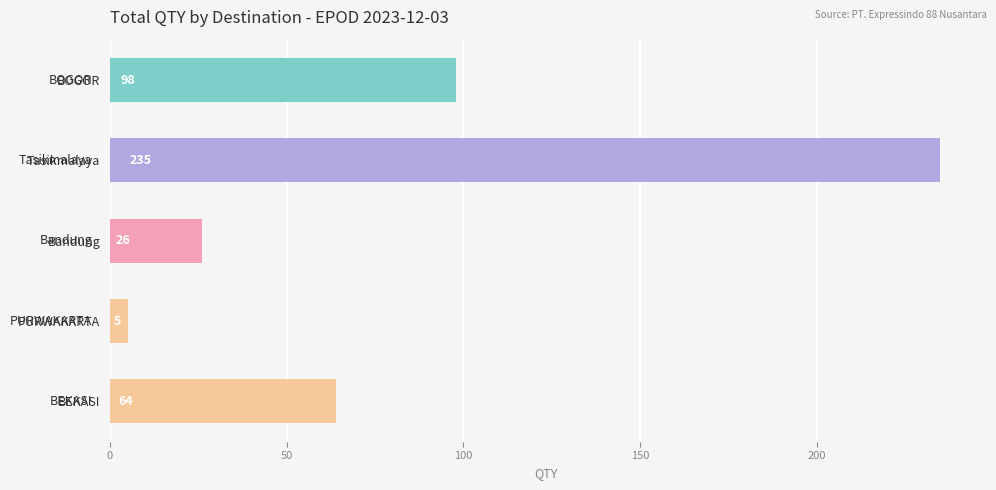

Reading top to bottom, extract all data points from this chart.

98	235	26	5	64